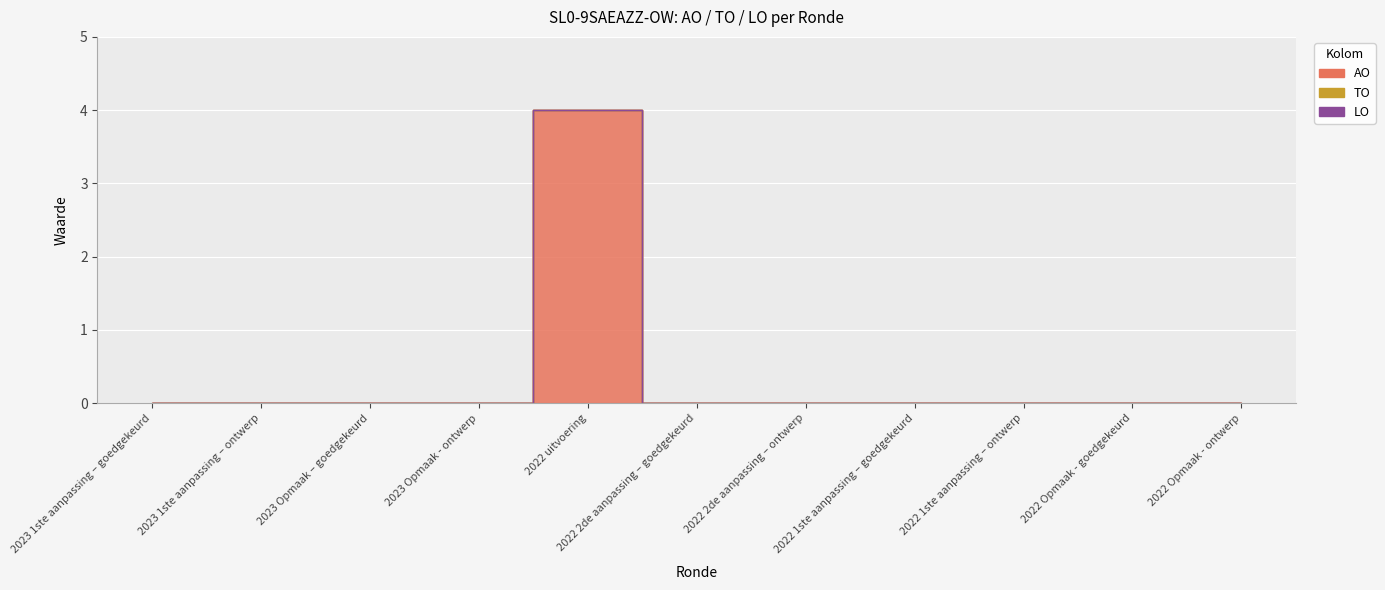

The value of AO at 2022 Opmaak - ontwerp is 0. True or false?

True